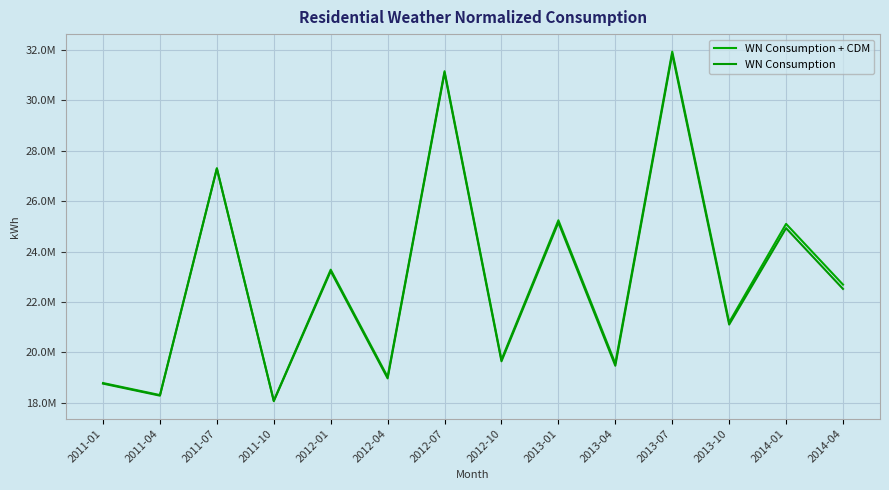

What value does the WN Consumption series have at 2011-10?

18065041.7